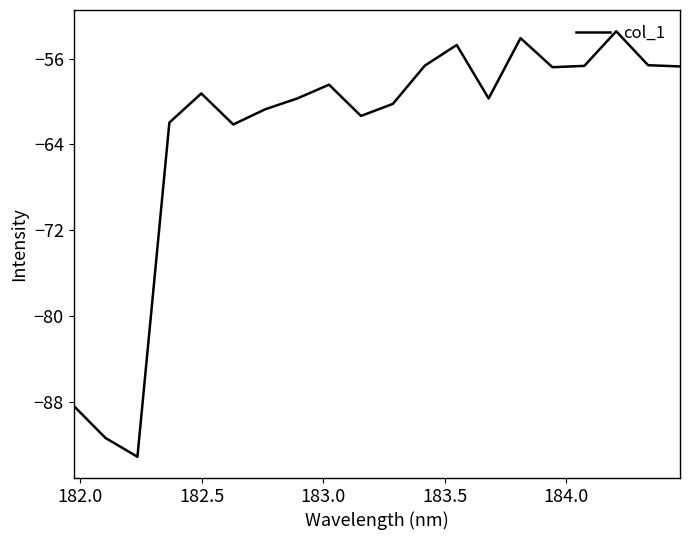

What is the smallest value displayed?

-93.2